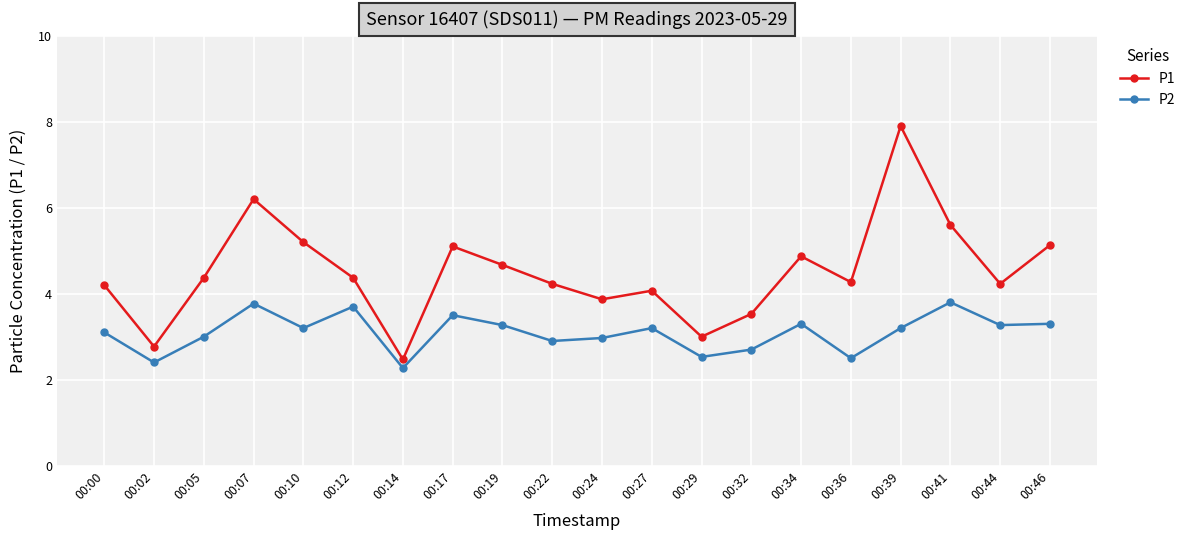

What is the total value across all series at 00:02?

5.2